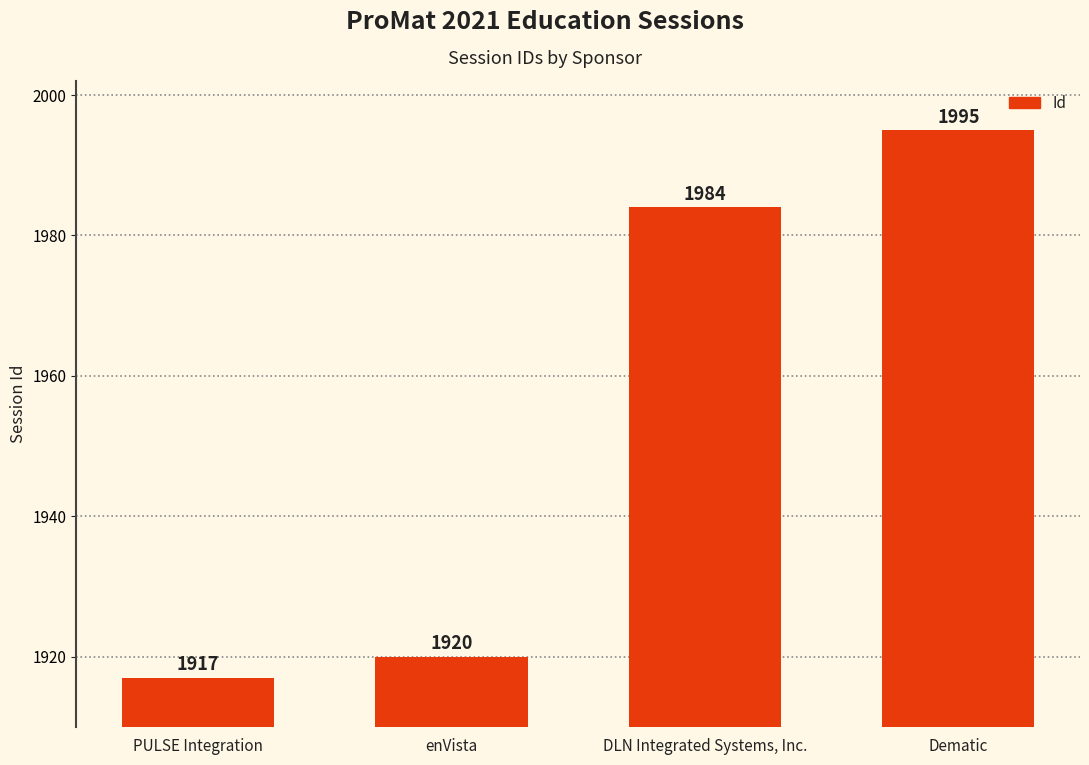

Which has a higher value, PULSE Integration or DLN Integrated Systems, Inc.?

DLN Integrated Systems, Inc.